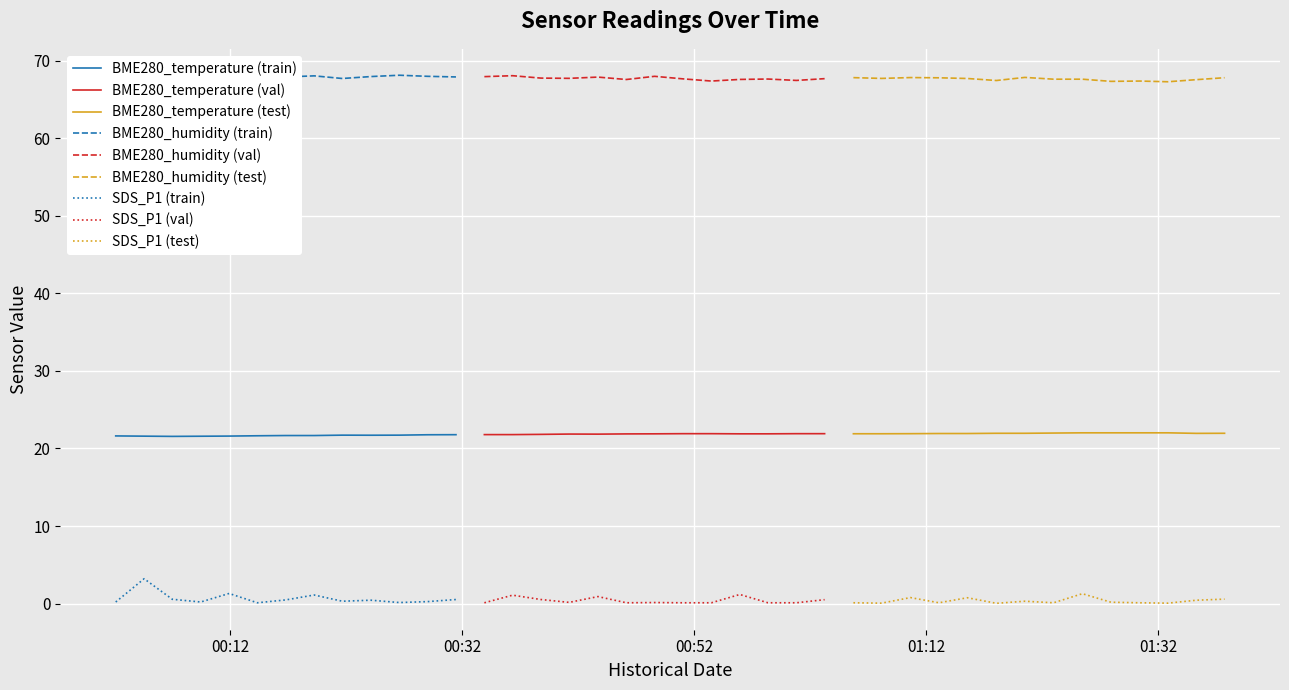

List the series in order of their overall mean, lowest first.

SDS_P1, BME280_temperature, BME280_humidity